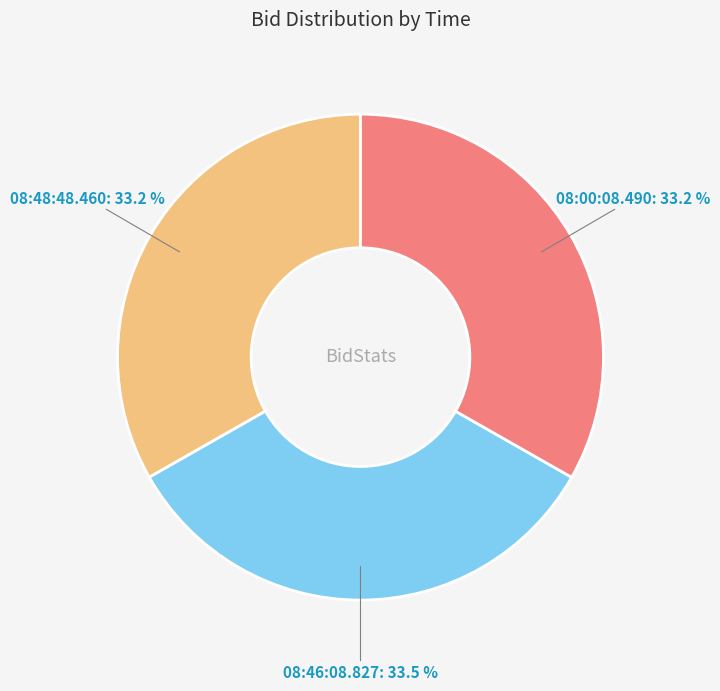

To the nearest percent, what is the average slice percentage?

33%